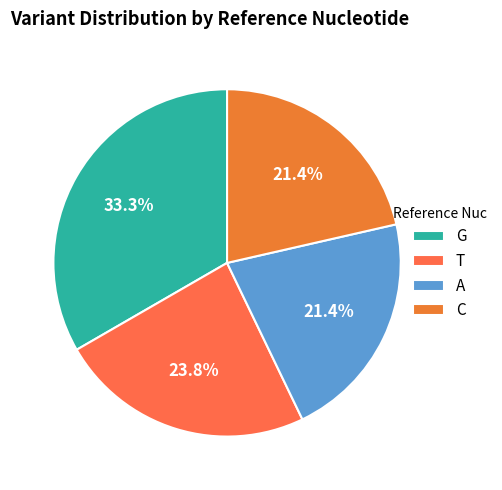

Combined, do T and G account for over 50%?

Yes